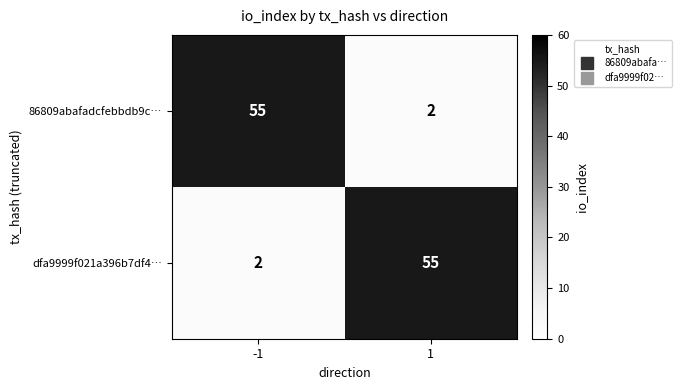

Reading right to left, extract all data points from this chart.

86809abafadcfebbdb9c…: 1=2	-1=55
dfa9999f021a396b7df4…: 1=55	-1=2